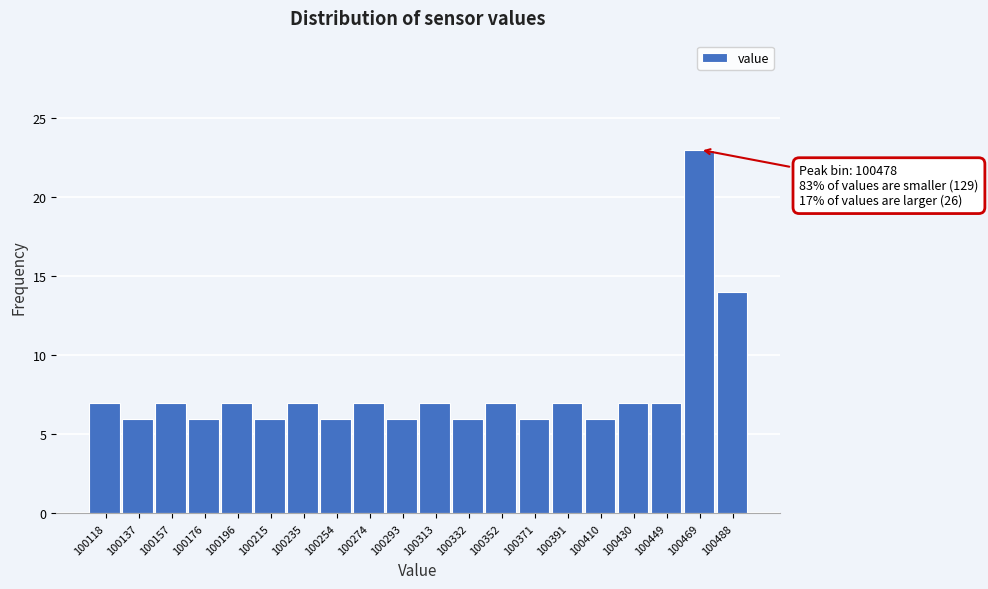

Reading right to left, list all the values displayed in this chart.

14	23	7	7	6	7	6	7	6	7	6	7	6	7	6	7	6	7	6	7